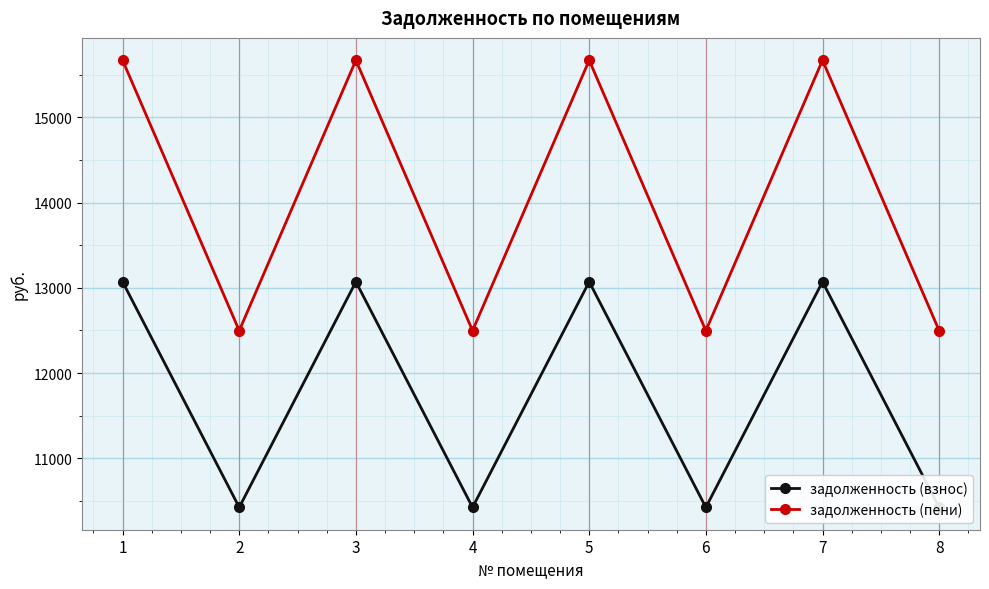

What are all the series names shown in the legend?

задолженность (взнос), задолженность (пени)